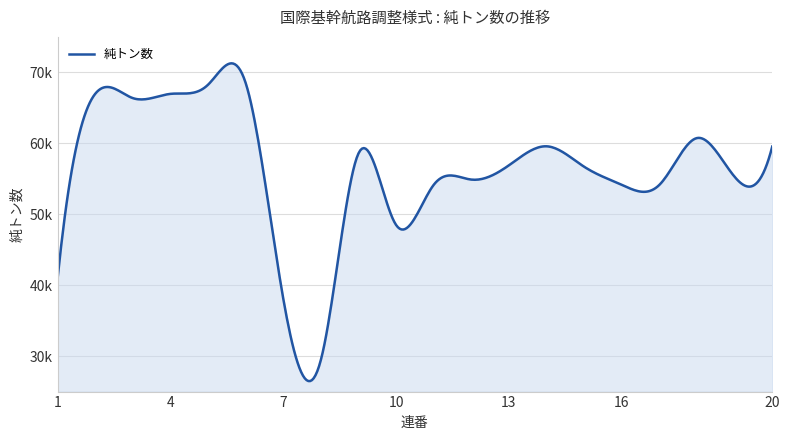

Does the chart display data point markers on the line(s)?

No